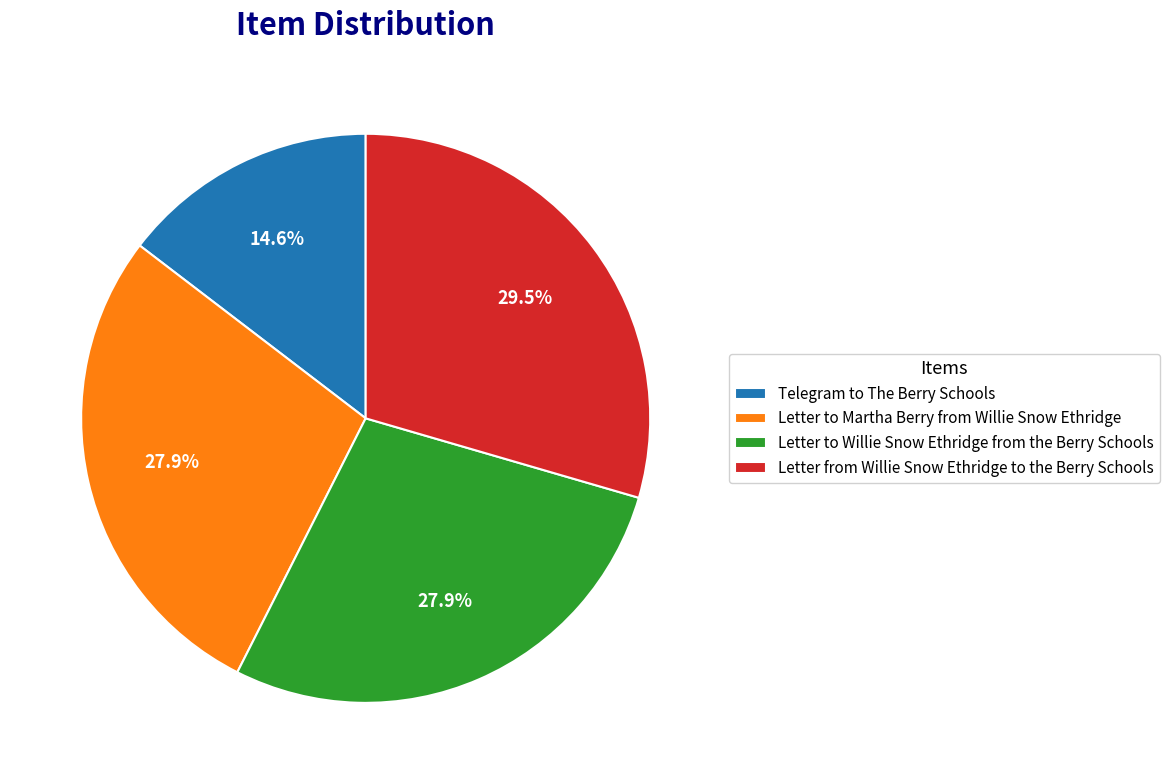

What is the ratio of the value at Telegram to The Berry Schools to the value at Letter to Willie Snow Ethridge from the Berry Schools?

0.5